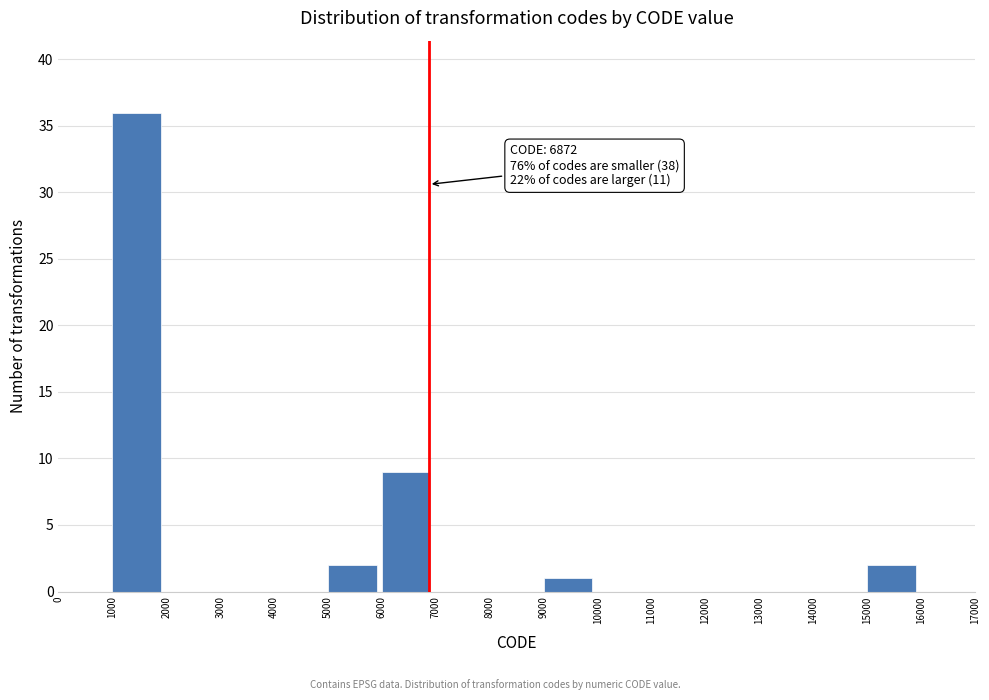

Over which range of the x-axis is the bar tallest?

1000 to 2000